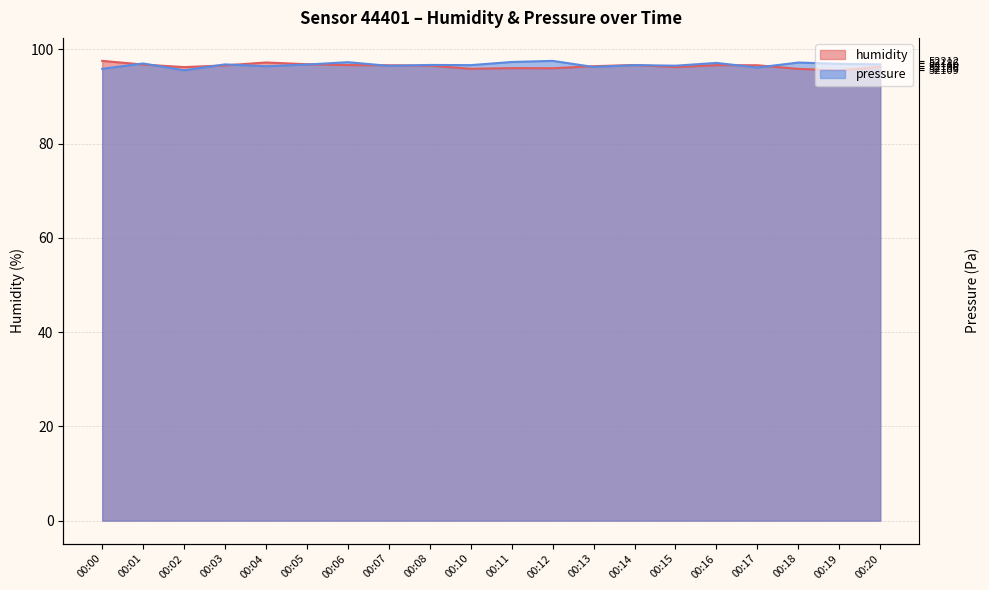

True or false: humidity has more than 1 points higher than both neighbors.

True